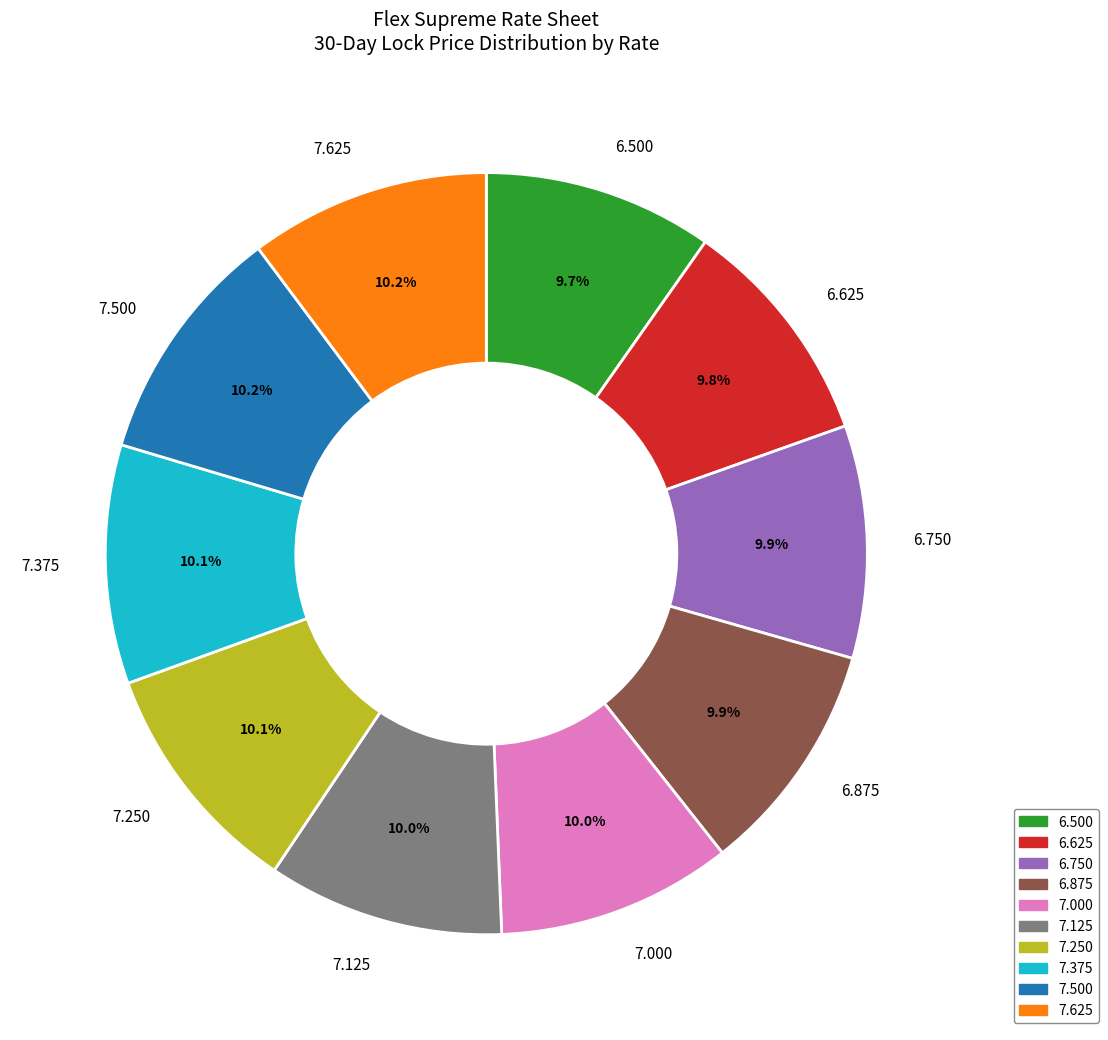

Is 6.750 the majority of the pie?

No